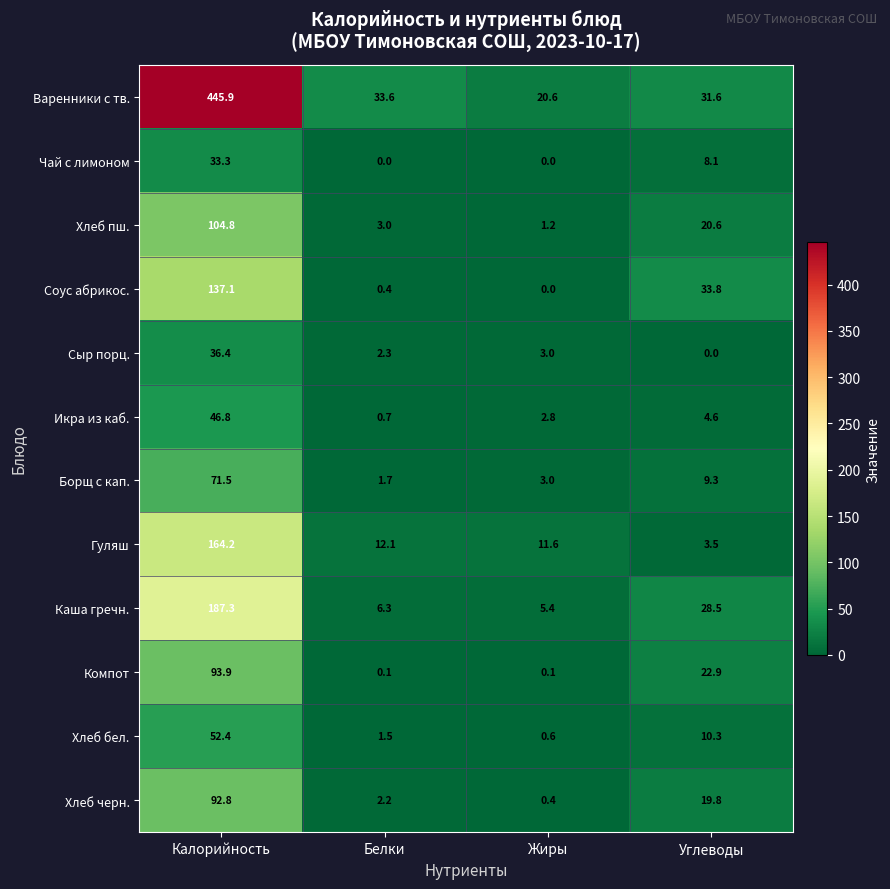

The value of Хлеб черн. at Калорийность is 92.8. True or false?

True